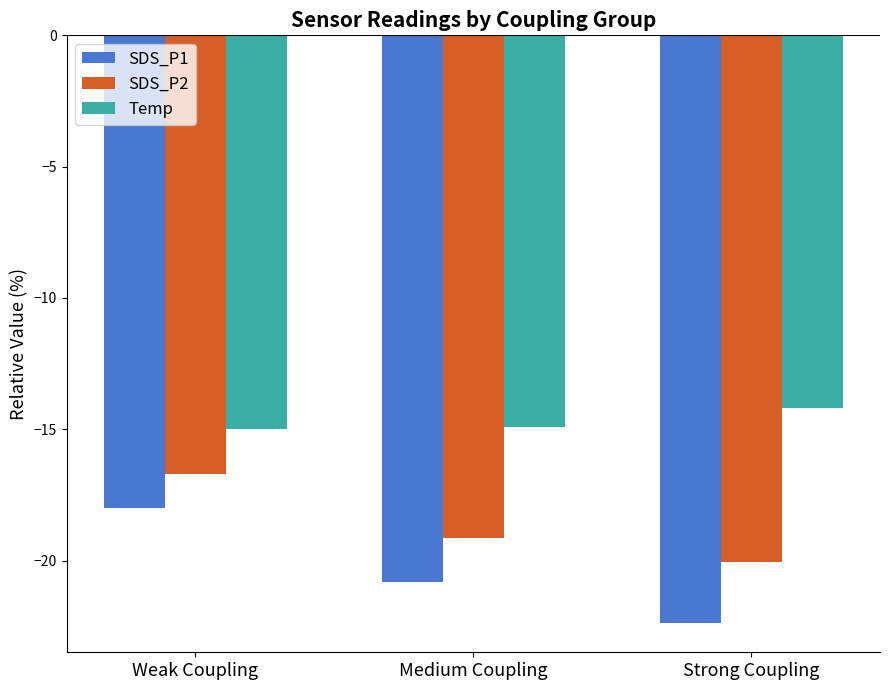

Reading left to right, what are all the values shown in this chart?

SDS_P1: Weak Coupling=-18.0	Medium Coupling=-20.8	Strong Coupling=-22.4
SDS_P2: Weak Coupling=-16.7	Medium Coupling=-19.1	Strong Coupling=-20.1
Temp: Weak Coupling=-15.0	Medium Coupling=-14.9	Strong Coupling=-14.2